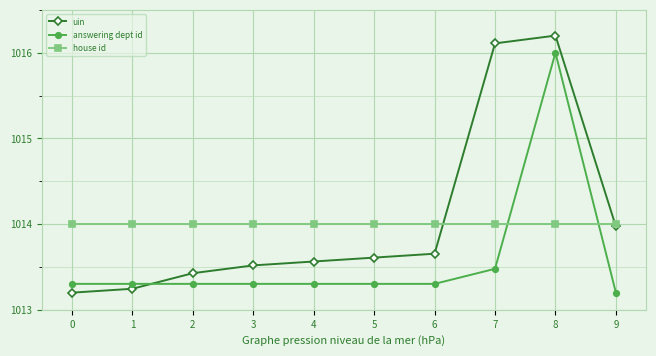

What is the minimum value for house id?

1014.0